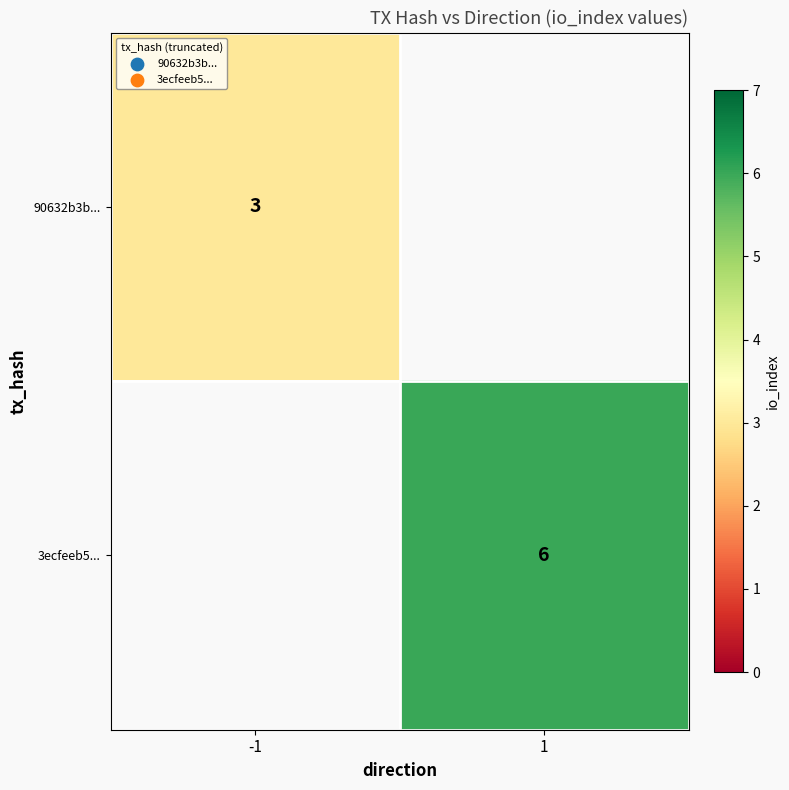

True or false: 90632b3b... has a value of 3 at -1.

True